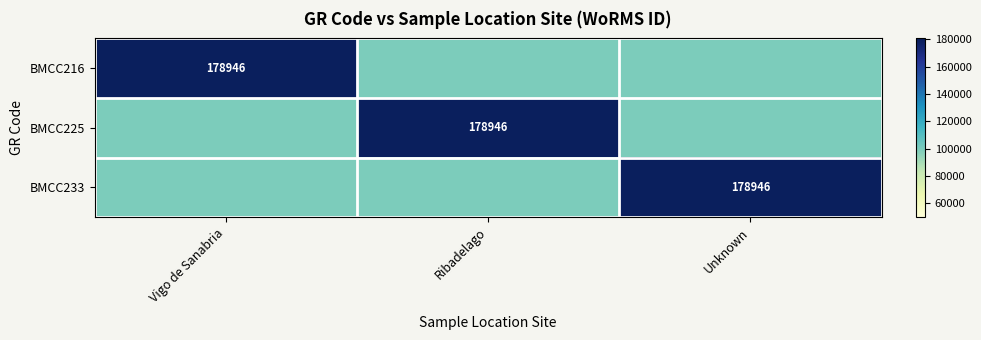

At how many categories does at least one series exceed 141375?

3